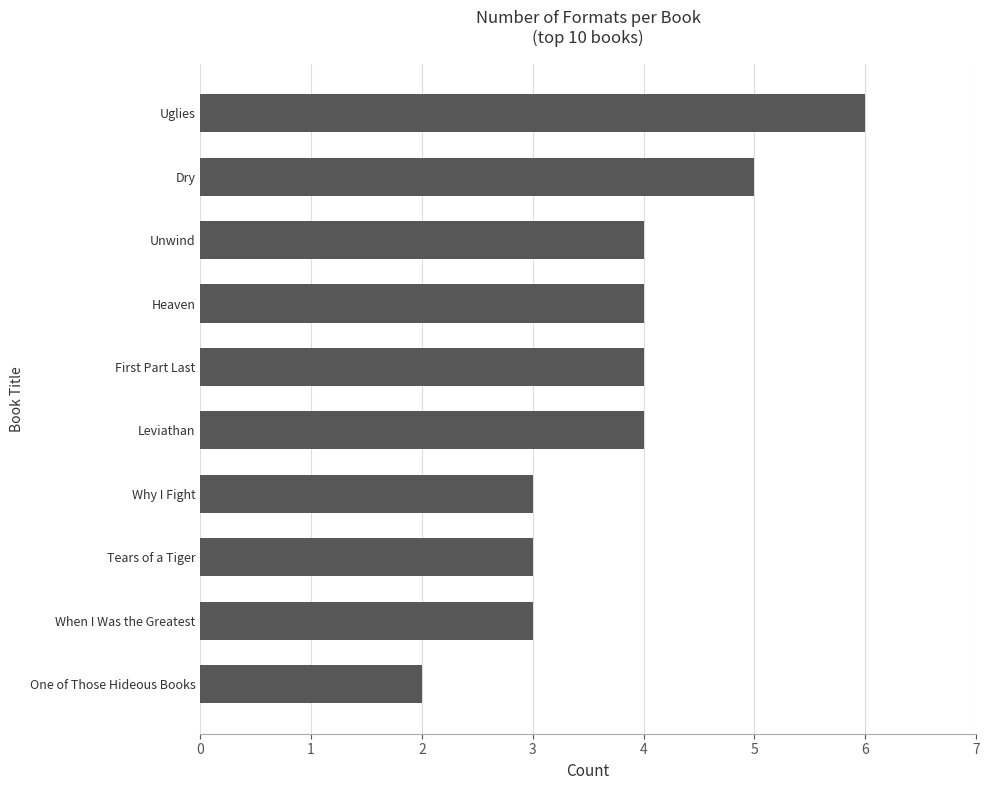

Reading bottom to top, list all the values displayed in this chart.

2	3	3	3	4	4	4	4	5	6